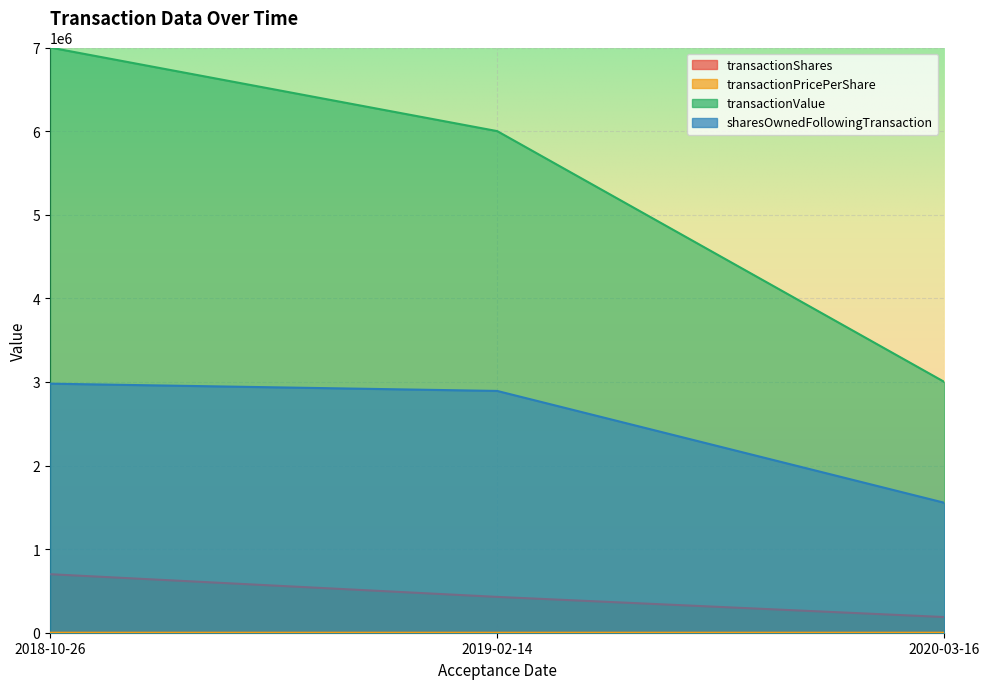

How many categories are shown in the chart?

3